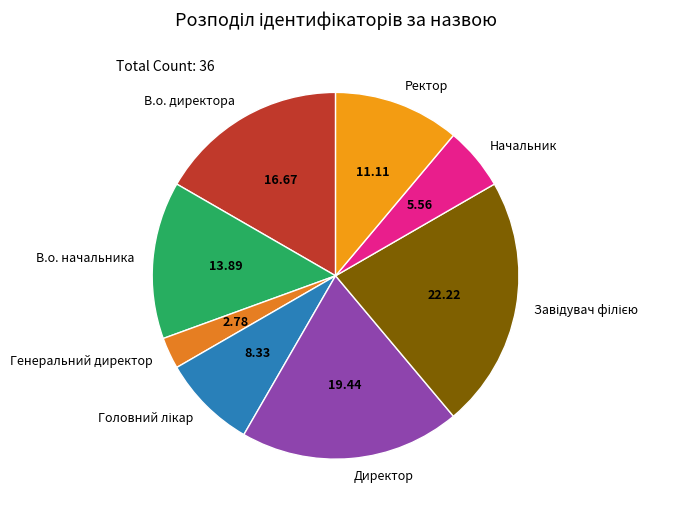

Approximately how many times larger is the value at Ректор compared to Директор?

0.6